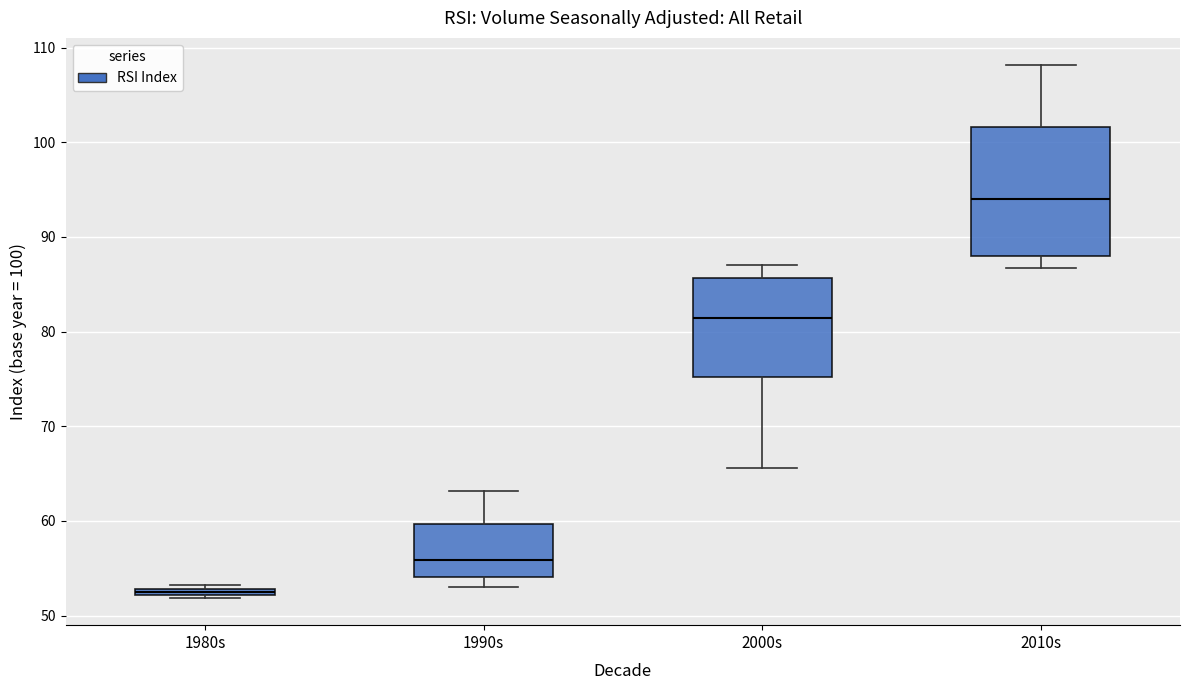

Where is the lower edge of the box for 2010s on the y-axis? The values are not printed on the chart, so give them approximately, as read against the axis.

88